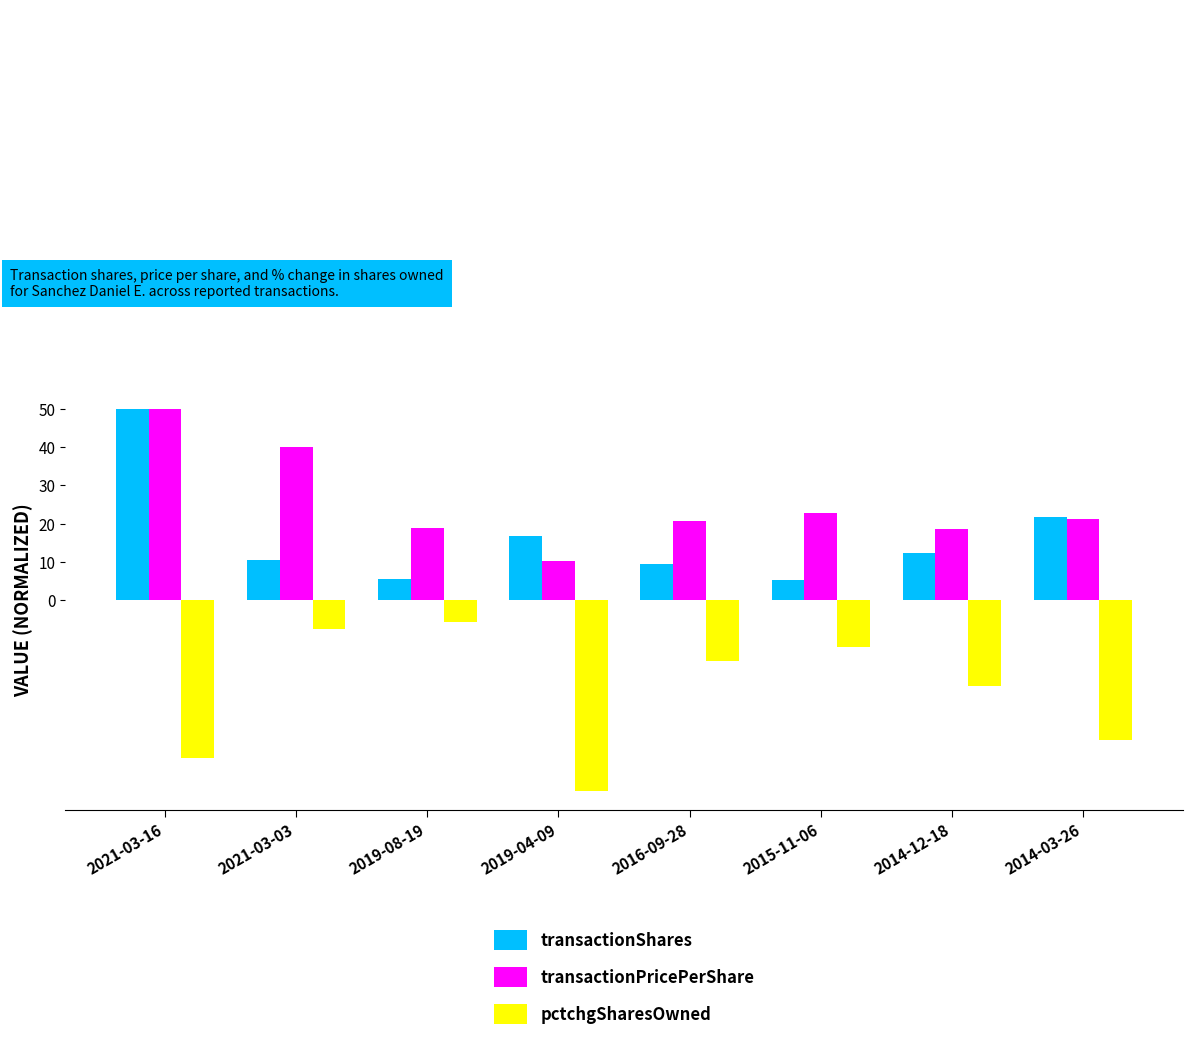

At which label does transactionPricePerShare reach its peak?

2021-03-16